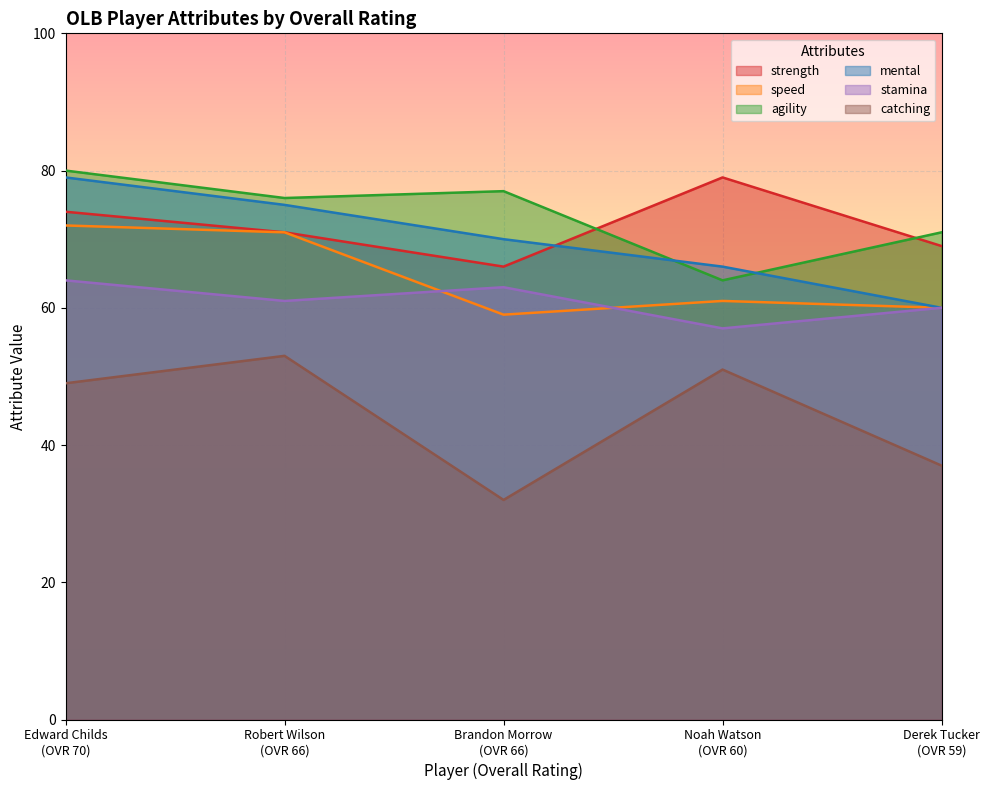

How many lines are shown in the chart?

6